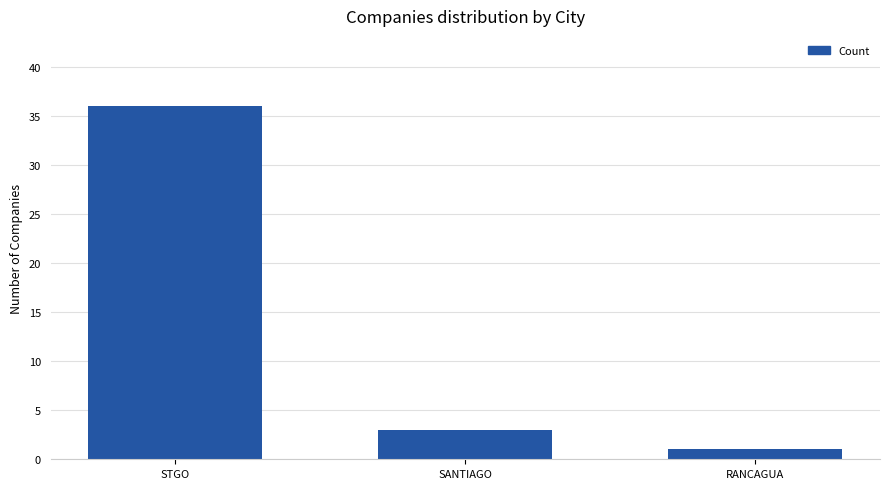

Is it true that the value at SANTIAGO is 3?

True